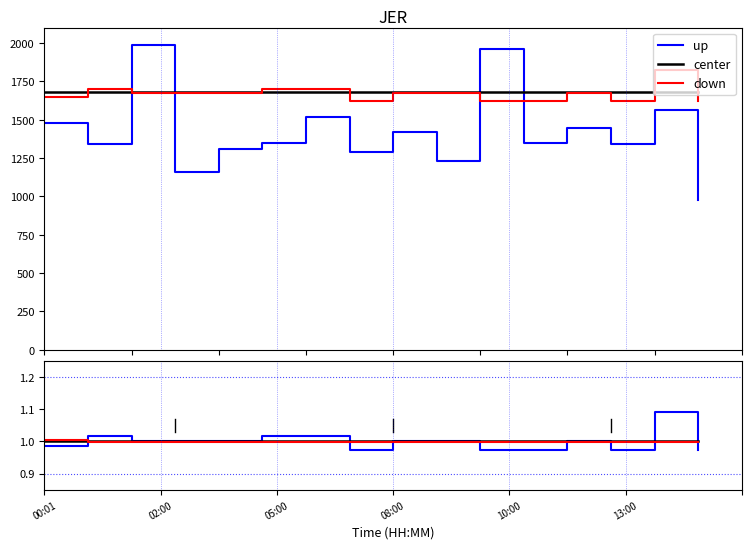

True or false: Max_cycle and Min_cycle x60 intersect in this chart.

True